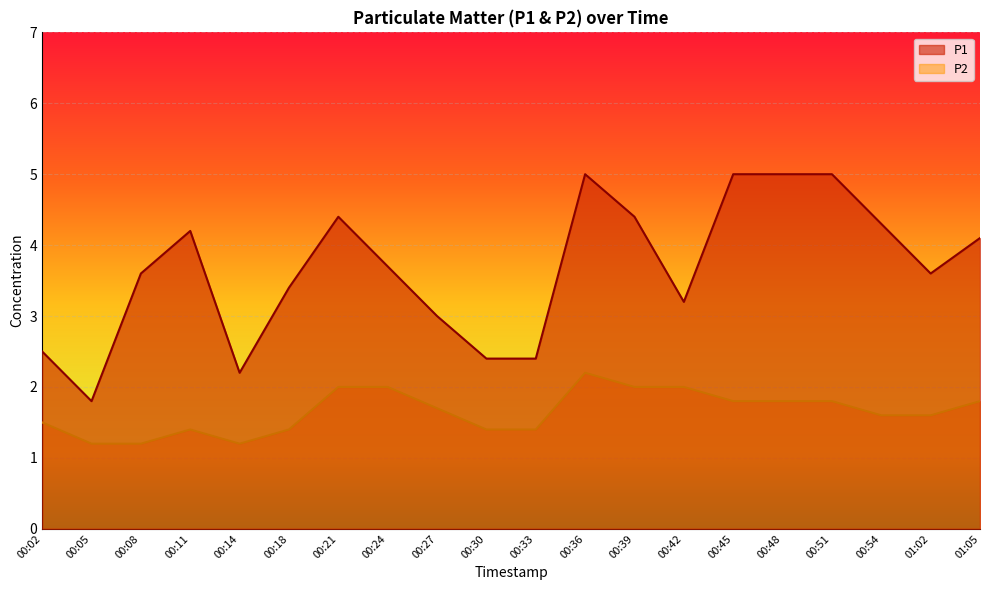

Reading left to right, what are all the values shown in this chart?

P1: 00:02=2.5	00:05=1.8	00:08=3.6	00:11=4.2	00:14=2.2	00:18=3.4	00:21=4.4	00:24=3.7	00:27=3.0	00:30=2.4	00:33=2.4	00:36=5.0	00:39=4.4	00:42=3.2	00:45=5.0	00:48=5.0	00:51=5.0	00:54=4.3	01:02=3.6	01:05=4.1
P2: 00:02=1.5	00:05=1.2	00:08=1.2	00:11=1.4	00:14=1.2	00:18=1.4	00:21=2.0	00:24=2.0	00:27=1.7	00:30=1.4	00:33=1.4	00:36=2.2	00:39=2.0	00:42=2.0	00:45=1.8	00:48=1.8	00:51=1.8	00:54=1.6	01:02=1.6	01:05=1.8